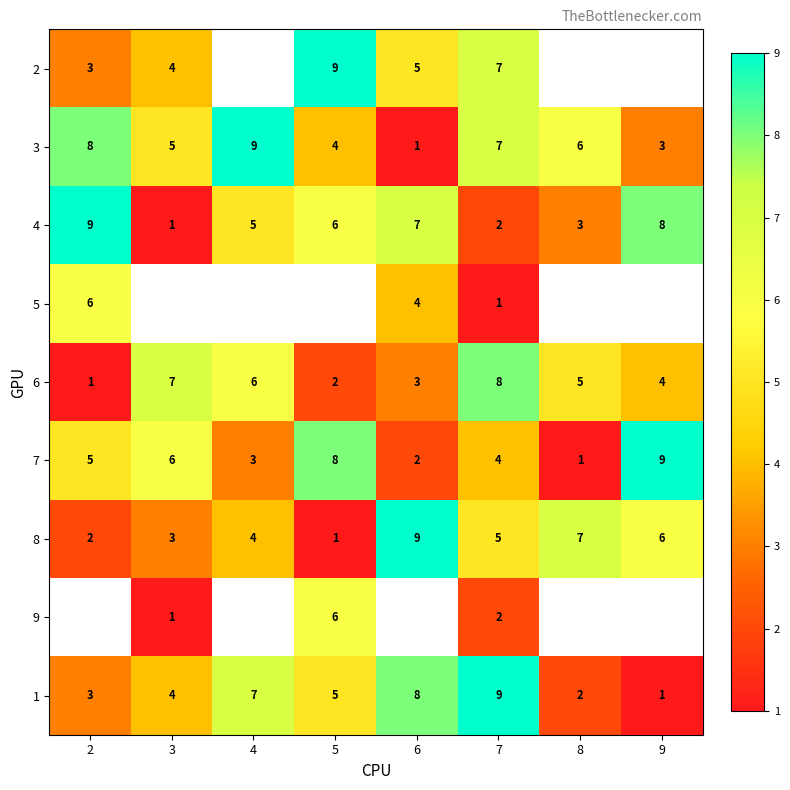

At which label is 4 closest to 5?

4